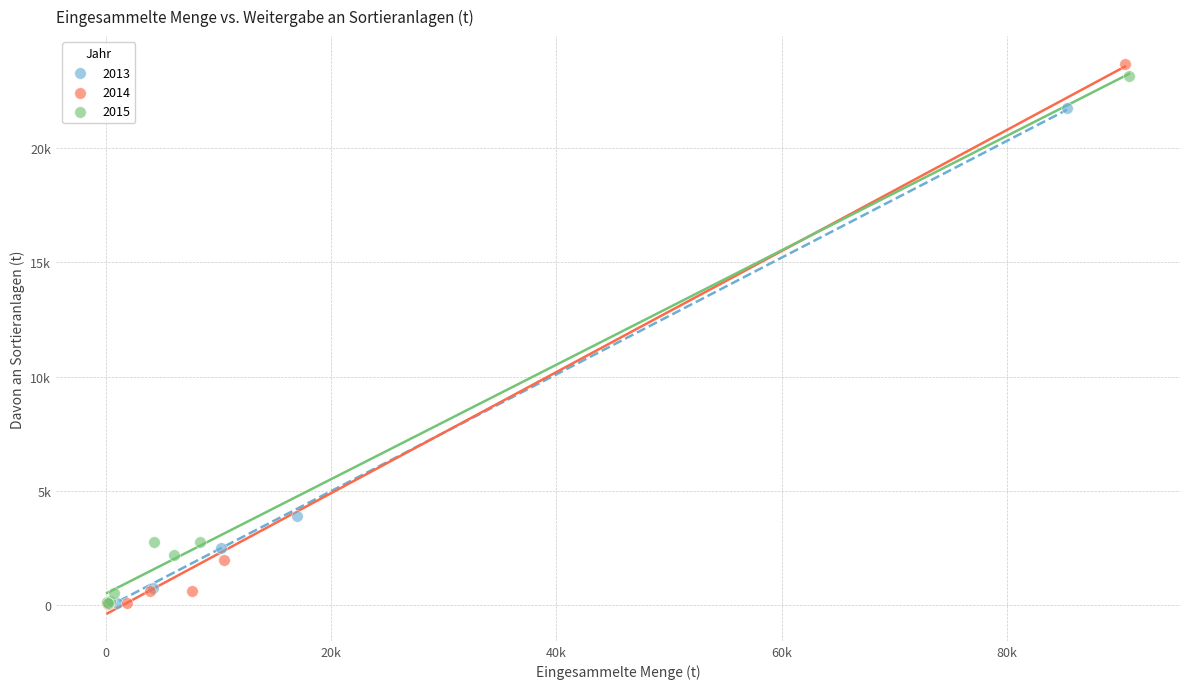

What are all the series names shown in the legend?

2013, 2014, 2015